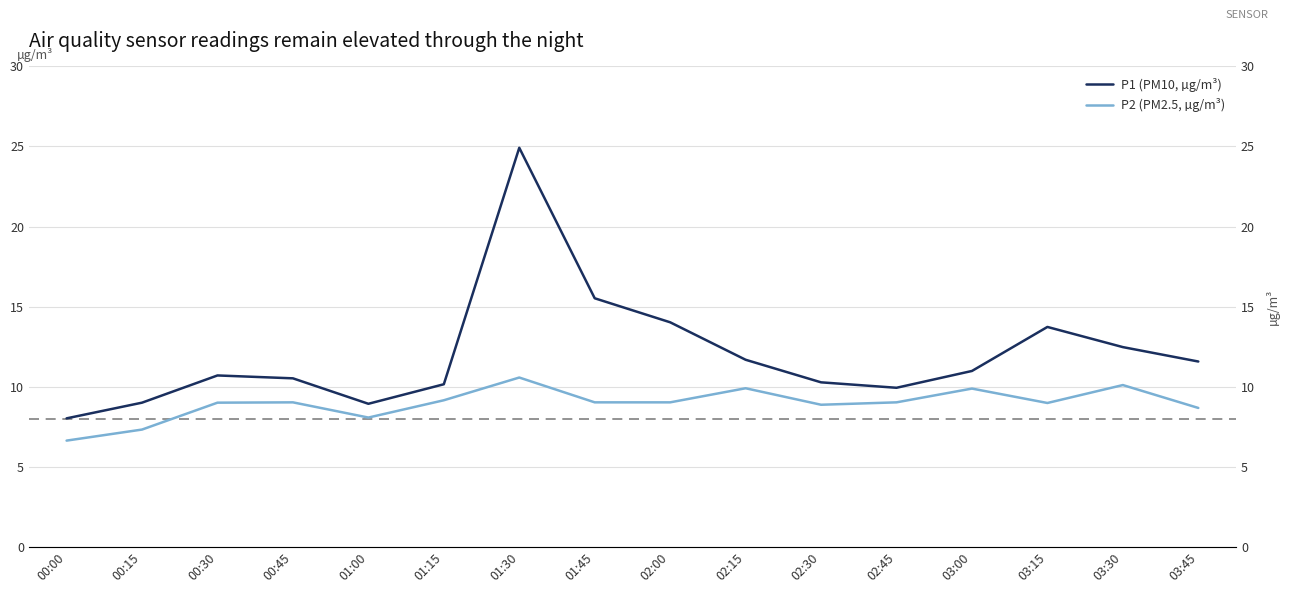

At which label is P2 (PM2.5, µg/m³) closest to 8?

01:00